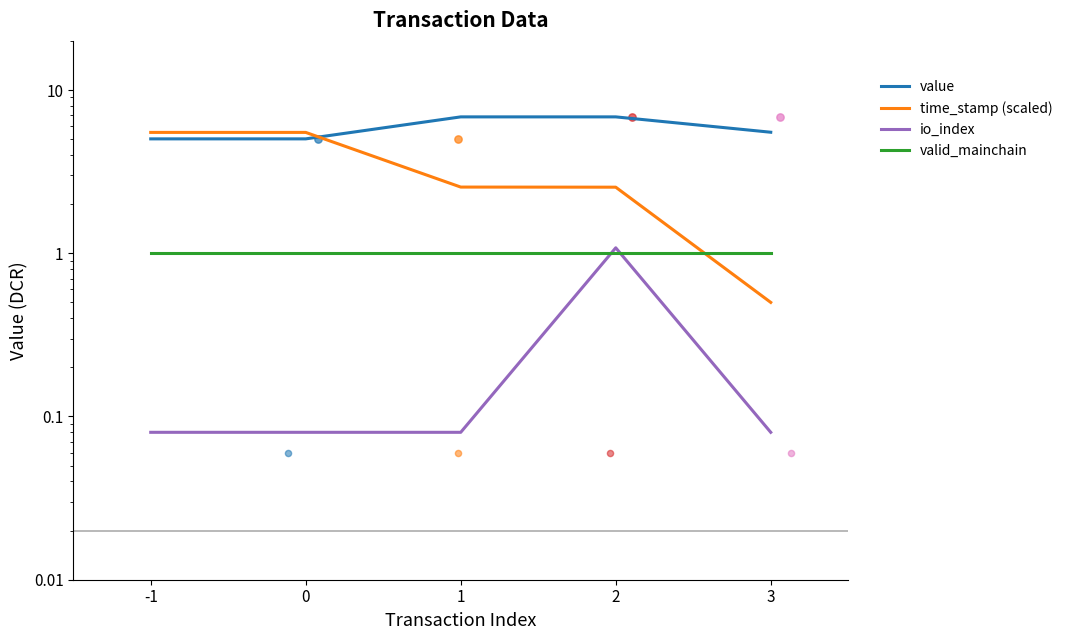

Which series reaches the maximum Y coordinate?

value